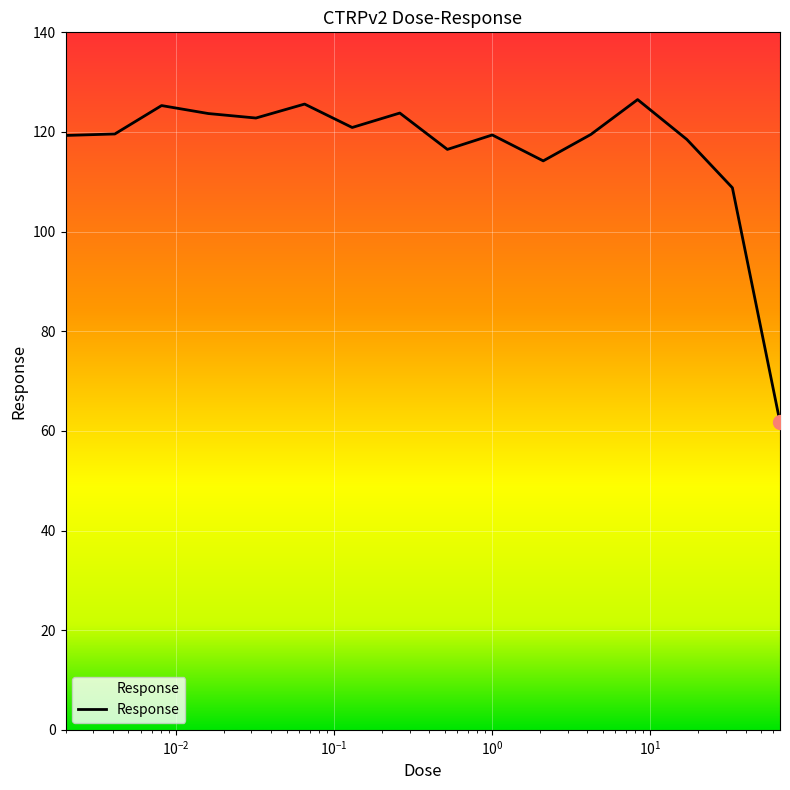

What is the minimum value shown in the chart?

61.8